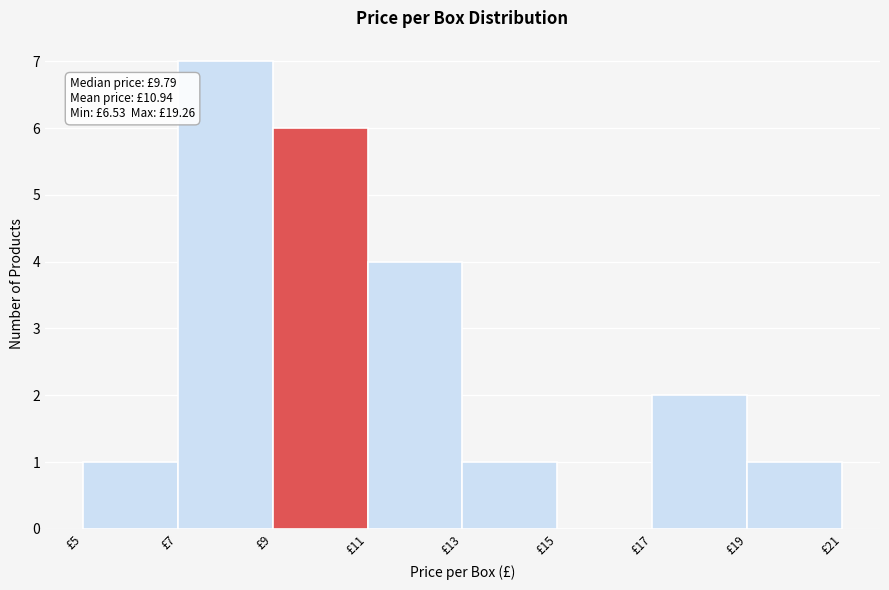

Which range on the x-axis has the tallest bar?

7 to 9